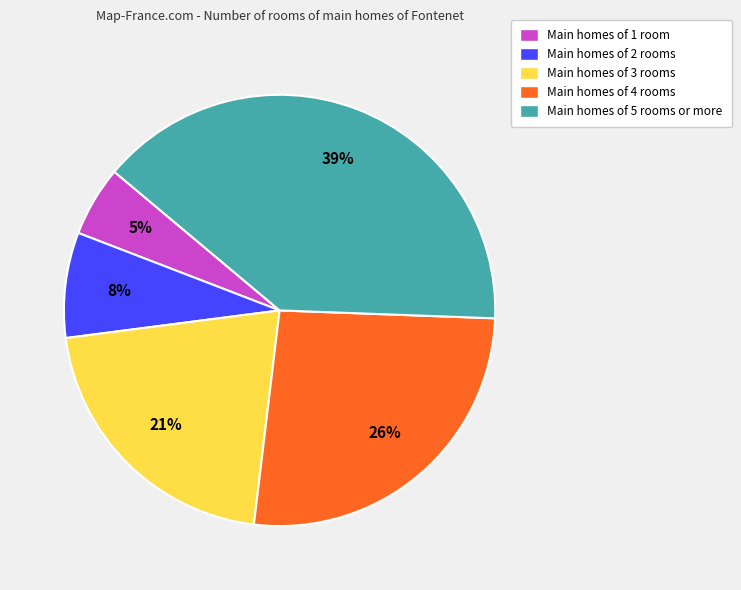

How many segments does this pie chart have?

5